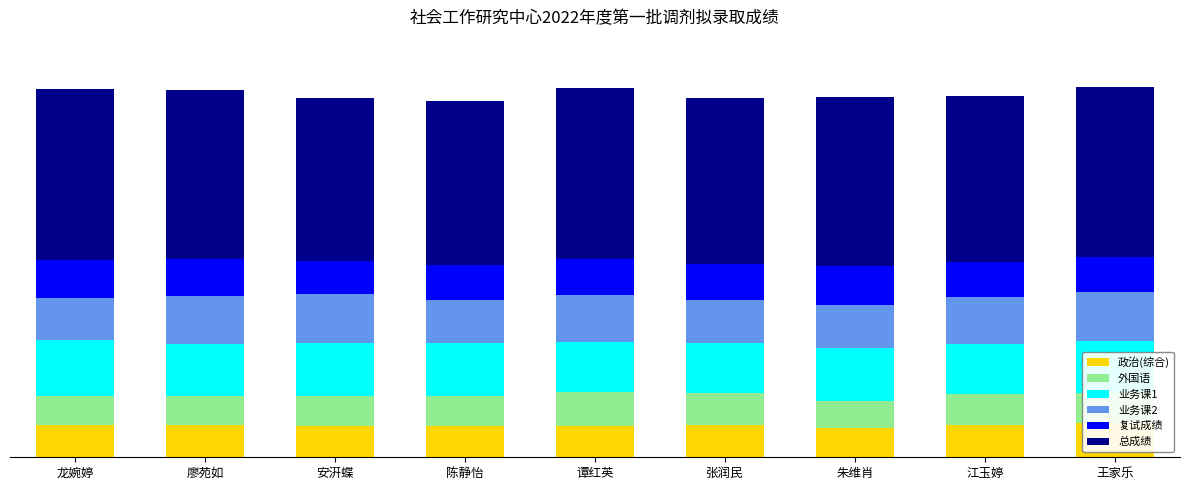

At which category is the sum across all series the highest?

王家乐